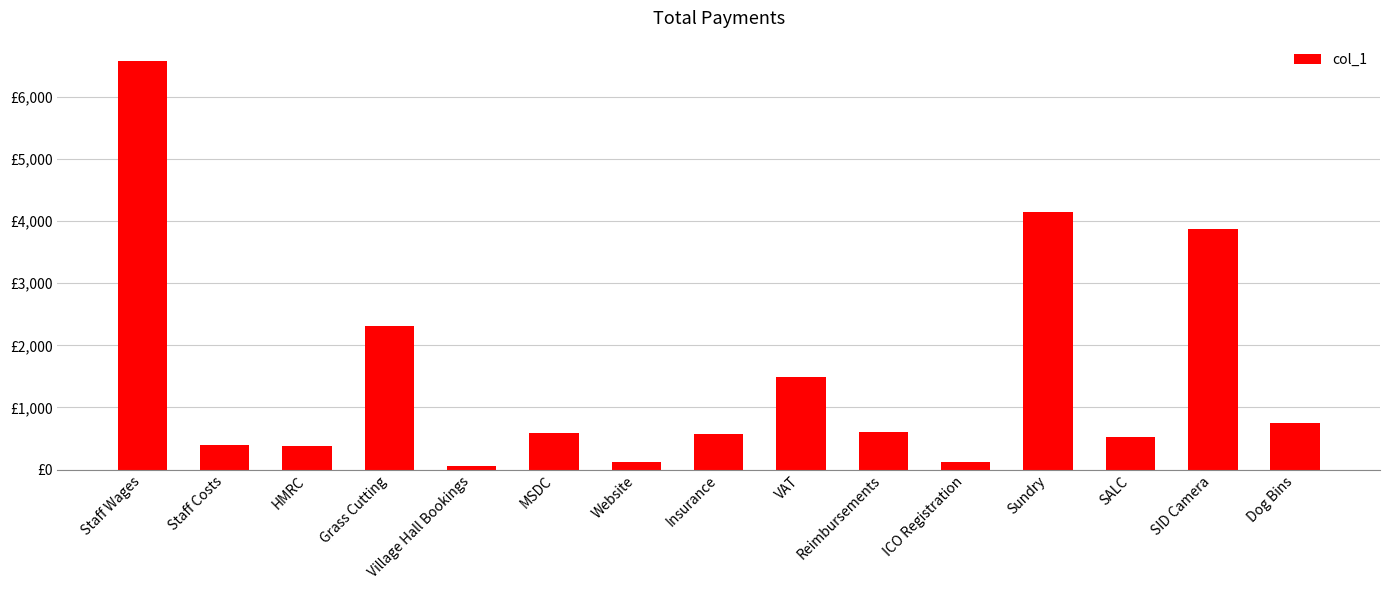

What is the minimum value shown in the chart?

57.0